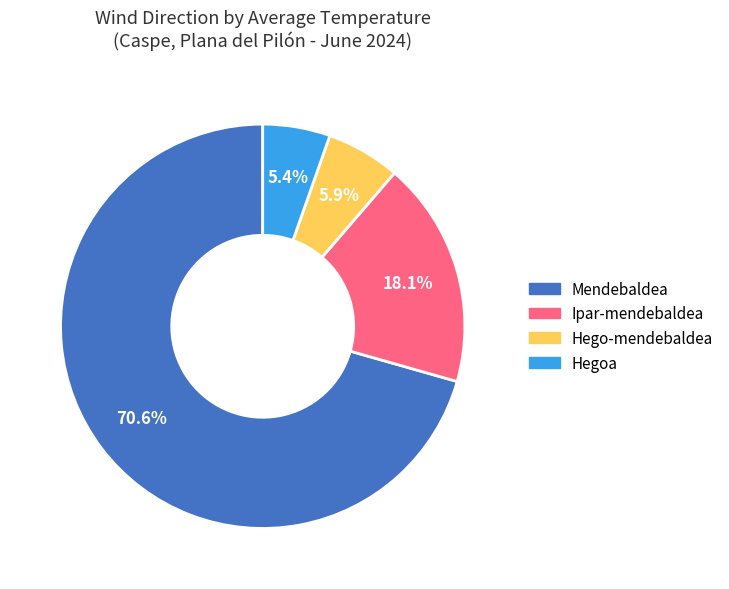

Is Mendebaldea the majority of the pie?

Yes